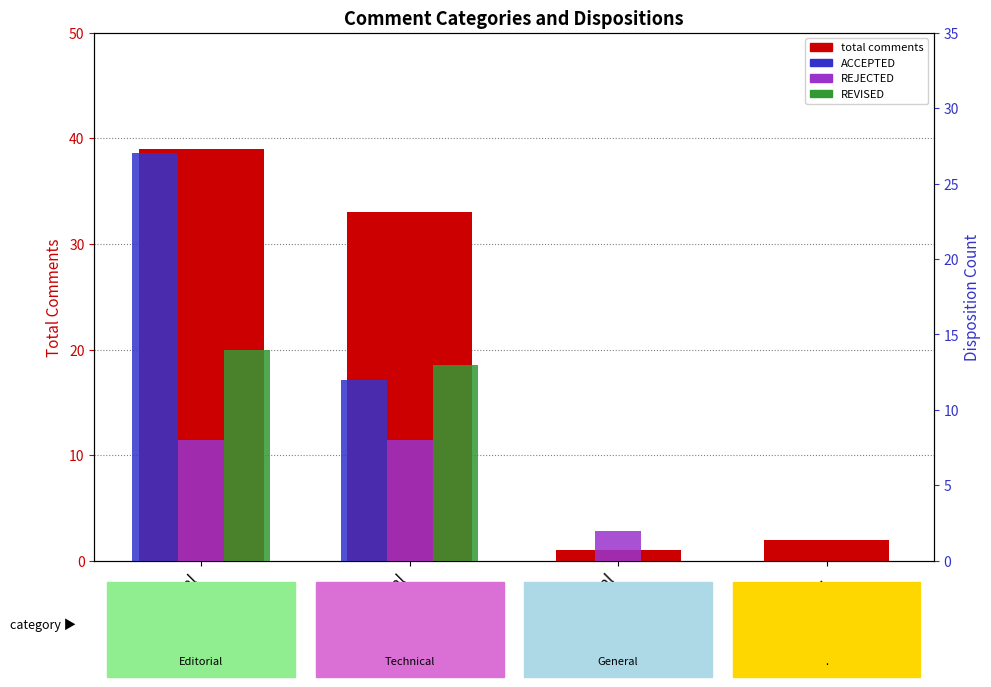

What are all the series names shown in the legend?

total comments, ACCEPTED, REJECTED, REVISED